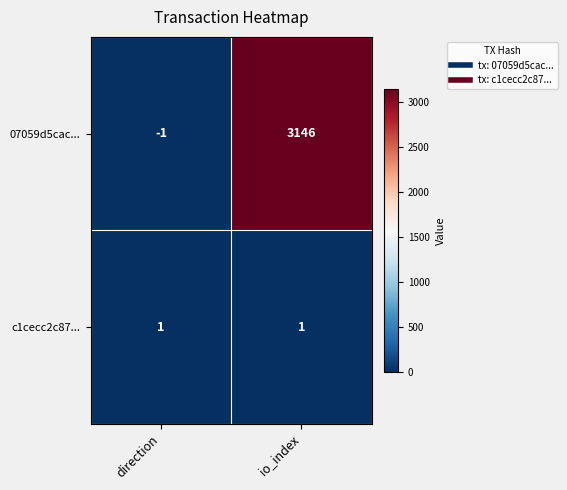

How many series are shown in this chart?

2